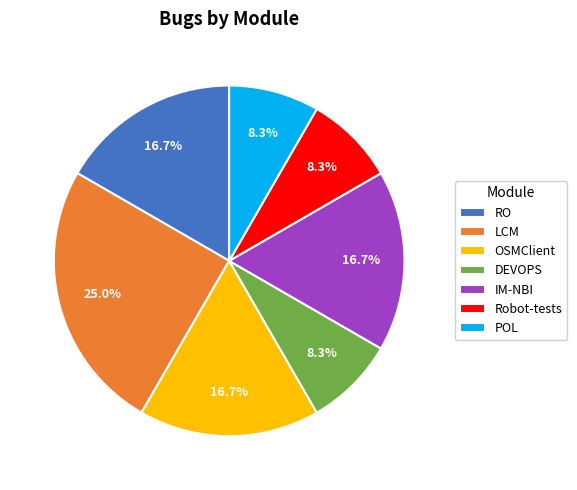

What is the largest slice in the pie chart?

LCM